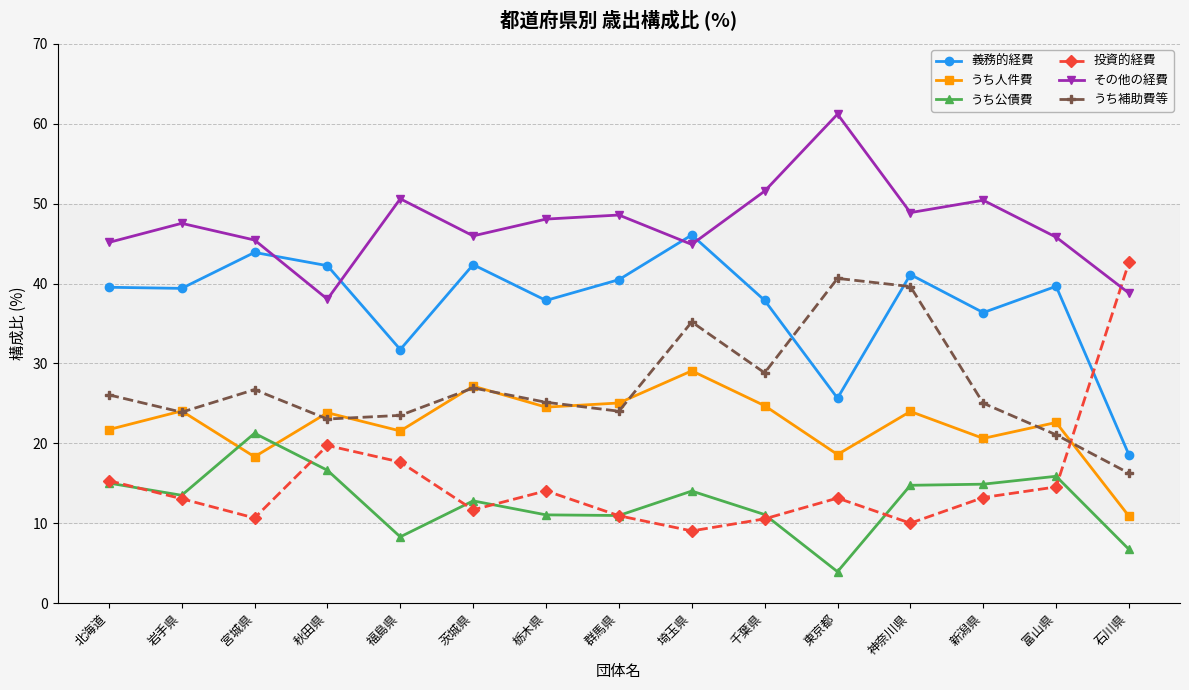

True or false: 義務的経費 has more than 1 interior local peaks.

True